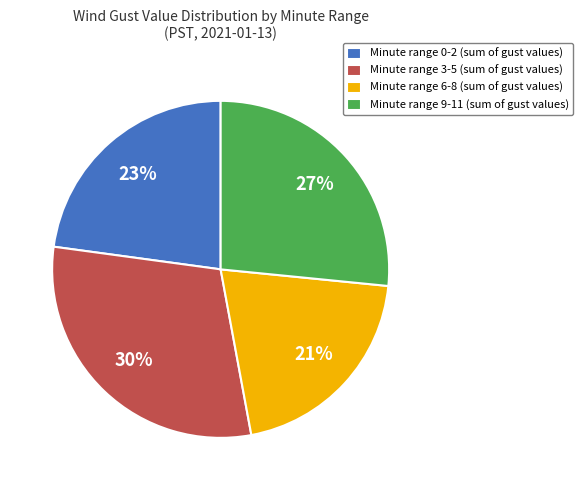

Which has a higher value, Minute range 3-5 (sum of gust values) or Minute range 6-8 (sum of gust values)?

Minute range 3-5 (sum of gust values)